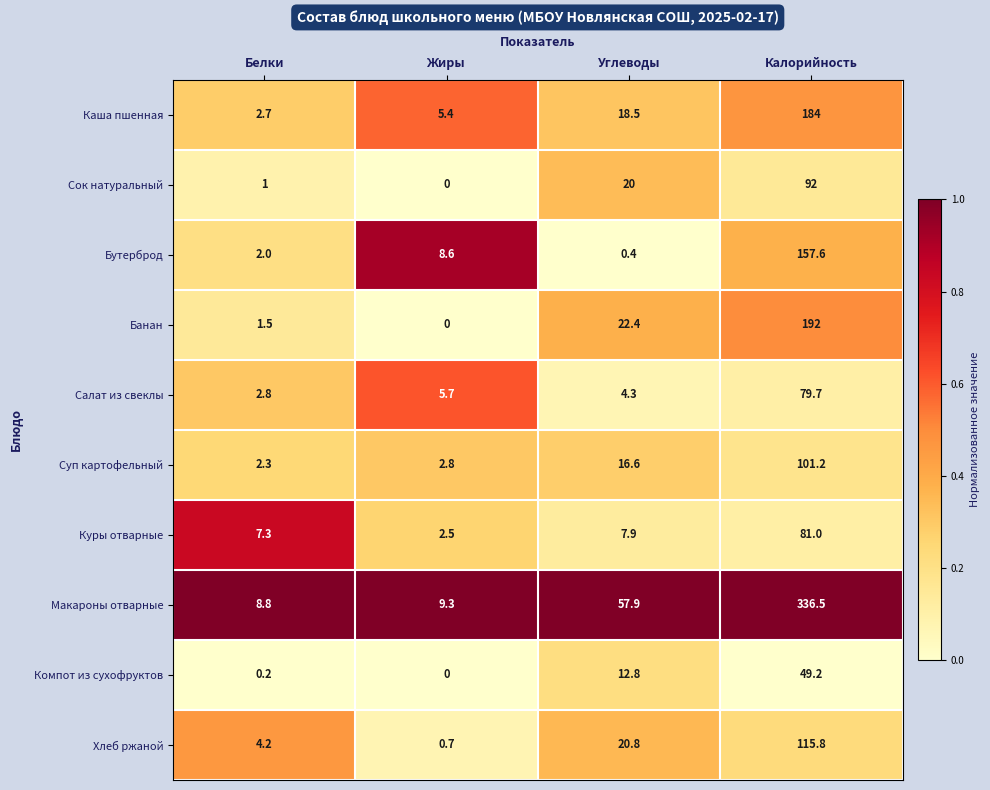

What is the difference between the maximum and second lowest values in the Куры отварные series?

73.7